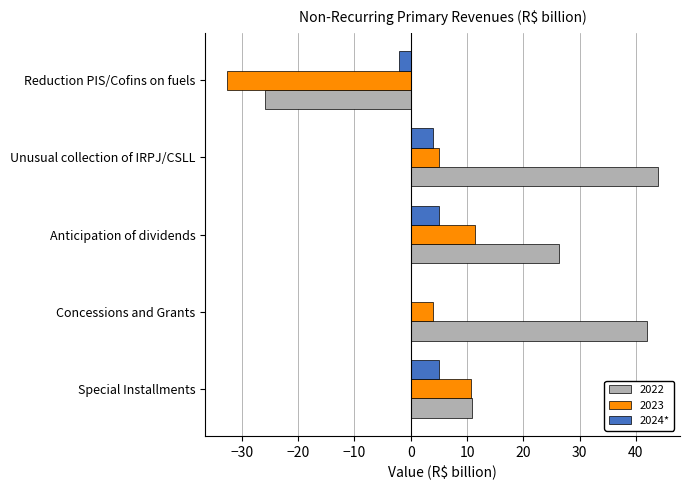

Is the value of 2024* at Unusual collection of IRPJ/CSLL greater than the value of 2022 at Concessions and Grants?

No